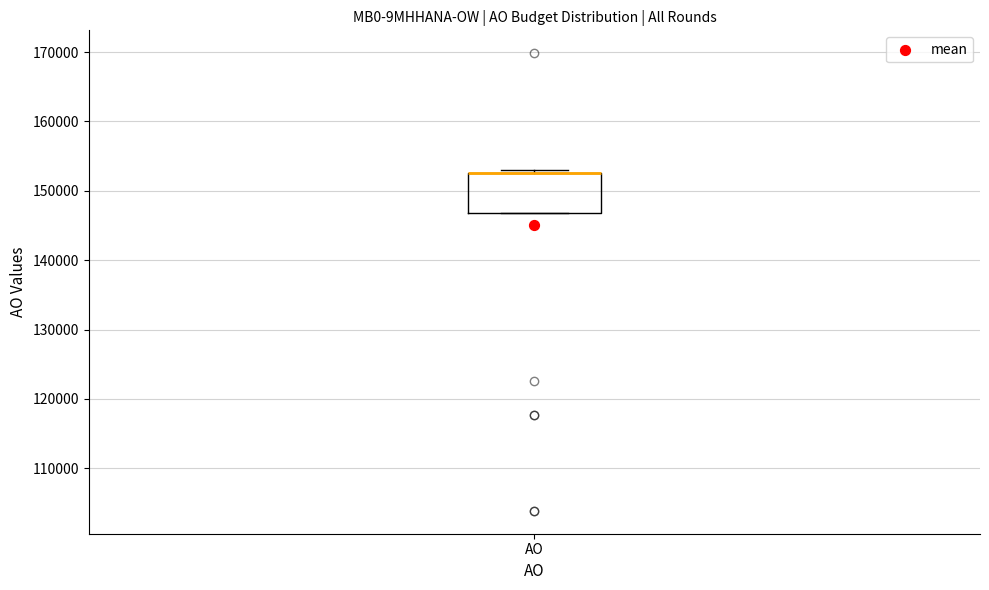

Transcribe this box plot: give where the median line is, the range the box spans, and where the two whiskers end, as read against the y-axis. The values are not printed on the chart, so give them approximately, as read against the axis.

median 153000 (drawn on the box's upper edge), box 147000 to 153000, whiskers 147000 to 153000 (just above the box's upper edge)